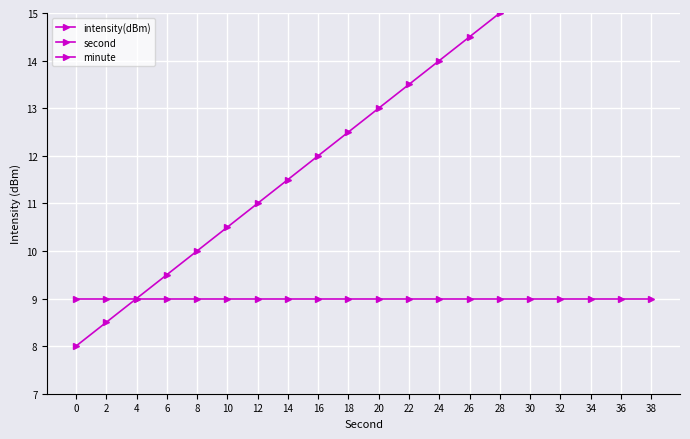

What is the approximate value of intensity(dBm) at 26?

2.0